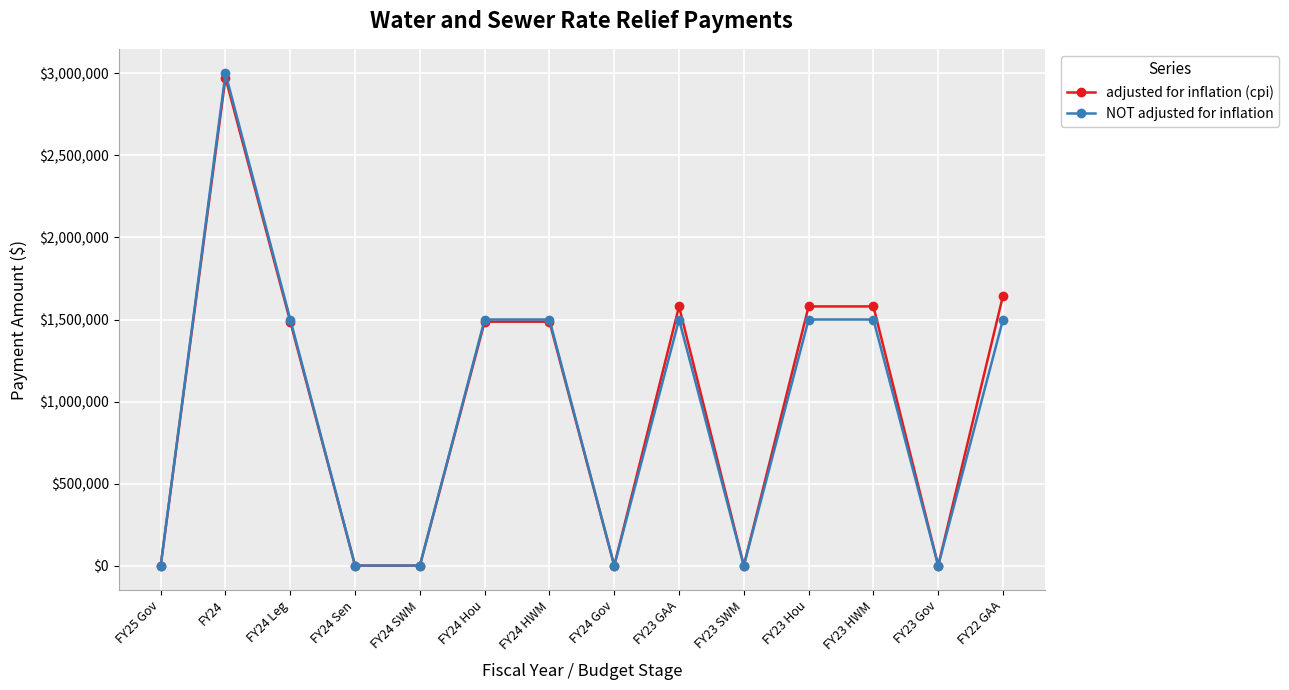

What is the difference between the maximum and minimum values in the adjusted for inflation (cpi) series?

2973711